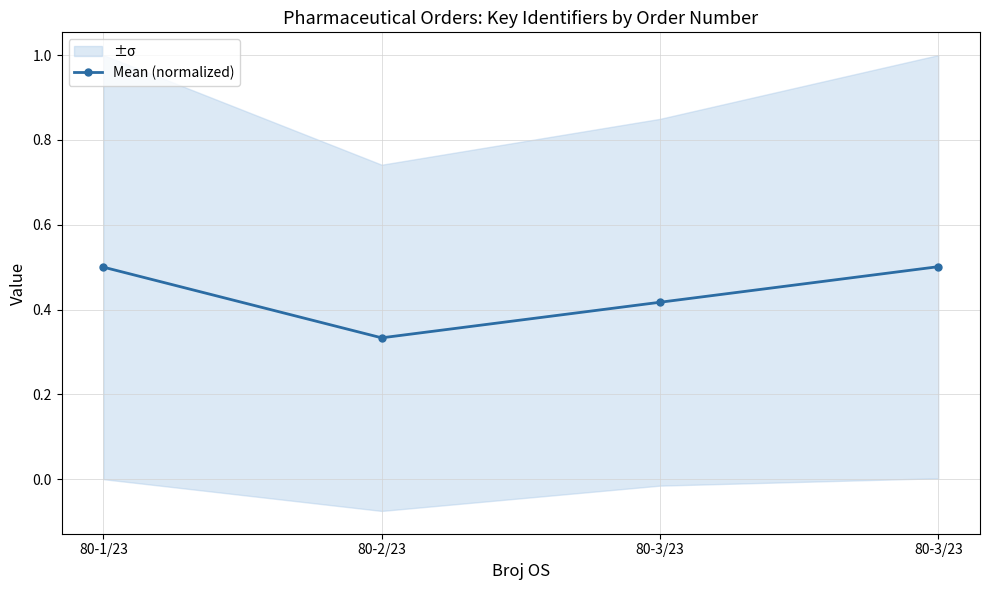

What is the minimum value shown in the chart?

0.3